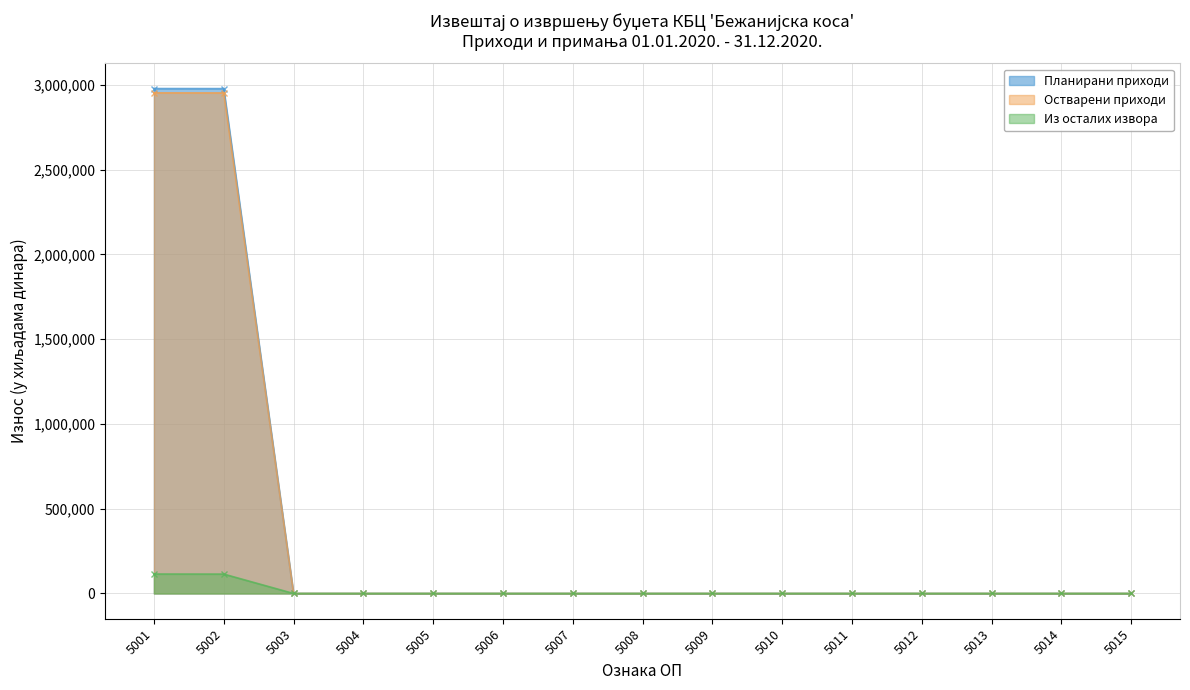

Between 5007 and 5012, which is larger?

5007